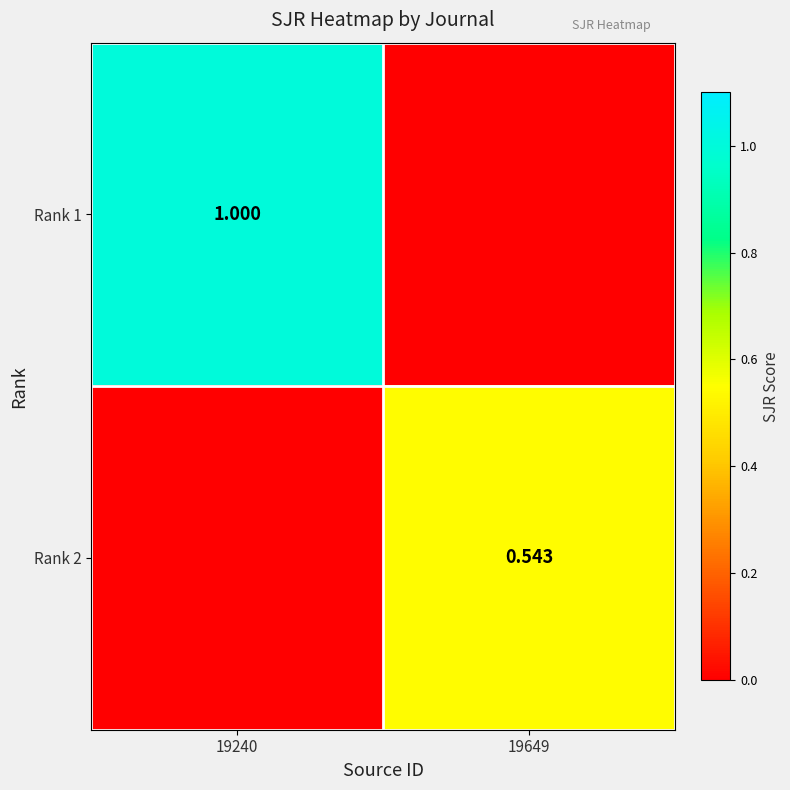

Is the value of Rank 2 at 19649 greater than the value of Rank 1 at 19240?

No